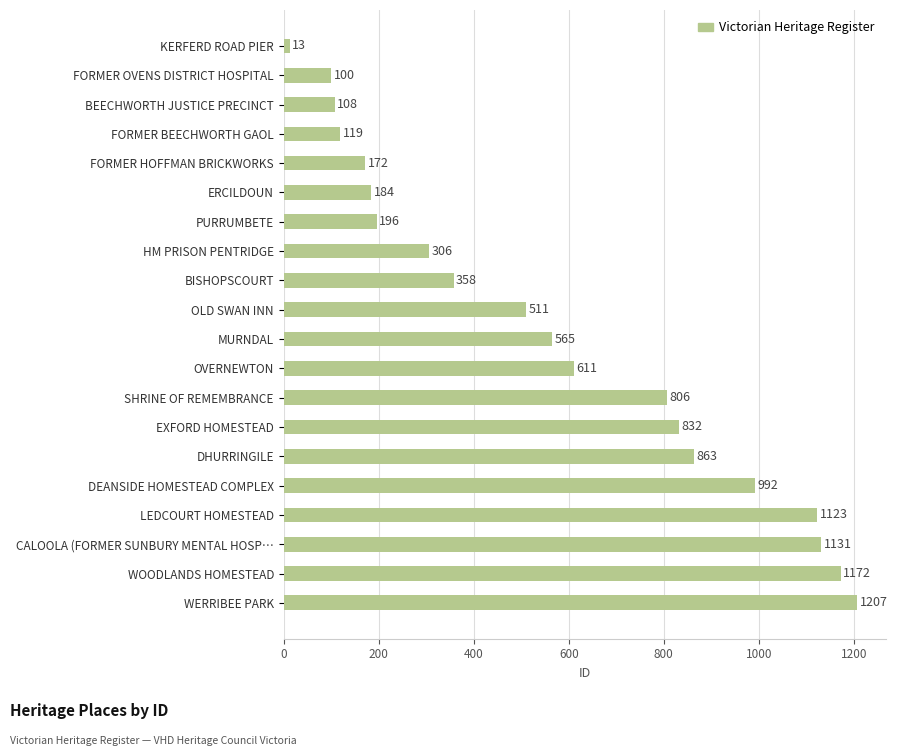

Is it true that the value at WERRIBEE PARK is 1207?

True